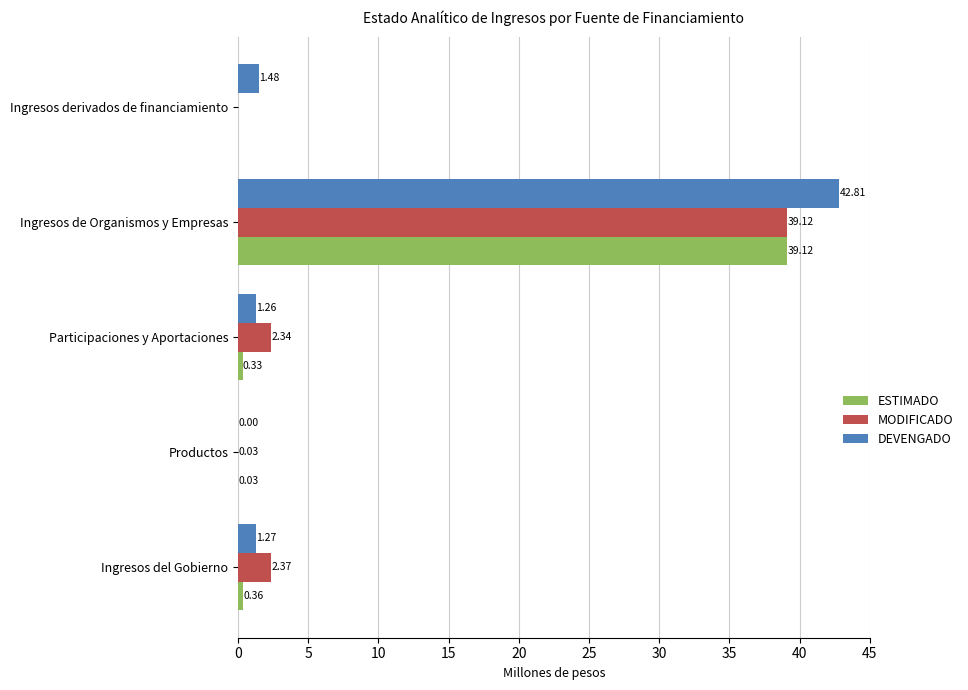

Rank the series by their average value, from highest to lowest.

DEVENGADO, MODIFICADO, ESTIMADO